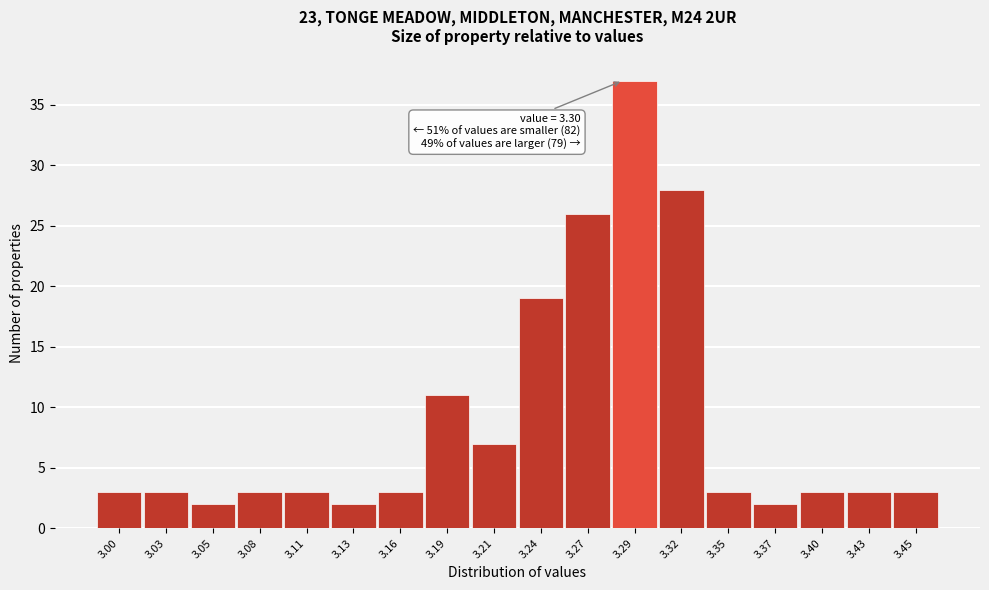

Reading left to right, list all the values displayed in this chart.

3.00=3	3.03=3	3.05=2	3.08=3	3.11=3	3.13=2	3.16=3	3.19=11	3.21=7	3.24=19	3.27=26	3.29=37	3.32=28	3.35=3	3.37=2	3.40=3	3.43=3	3.45=3